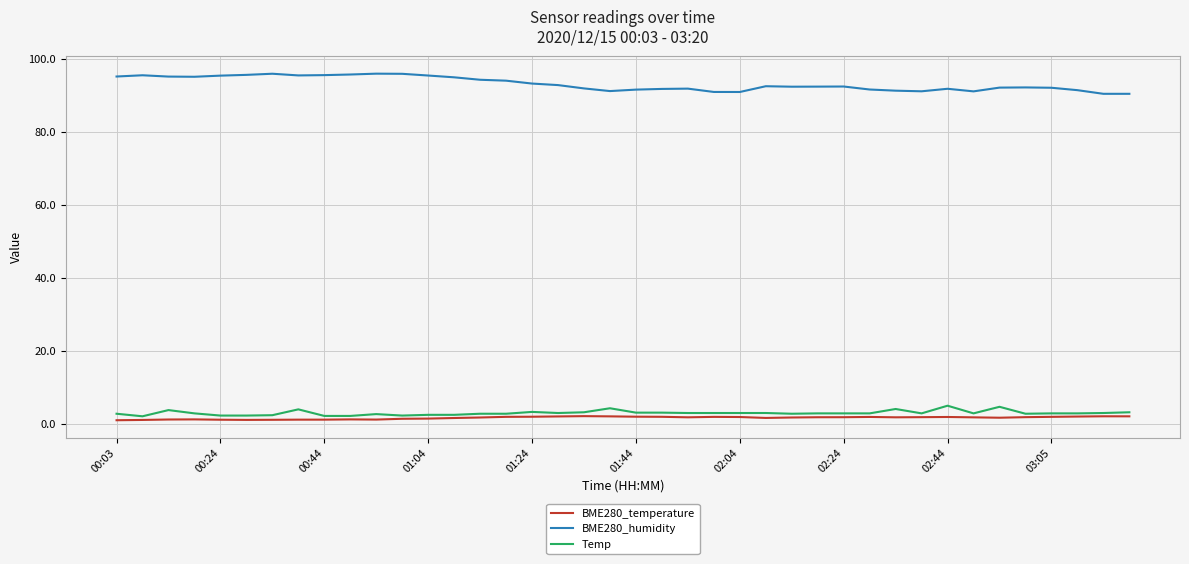

What is the lowest value of the BME280_humidity series?

90.3